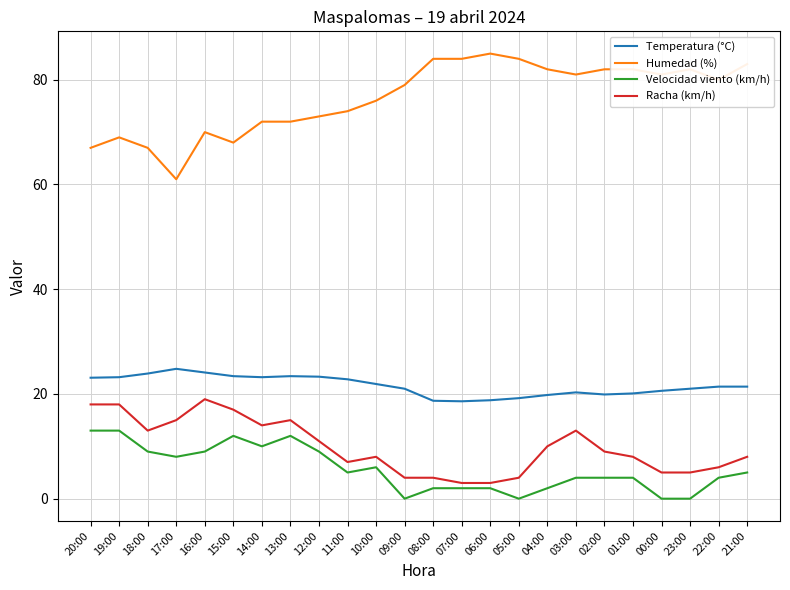

At which label does Humedad (%) reach its minimum?

17:00